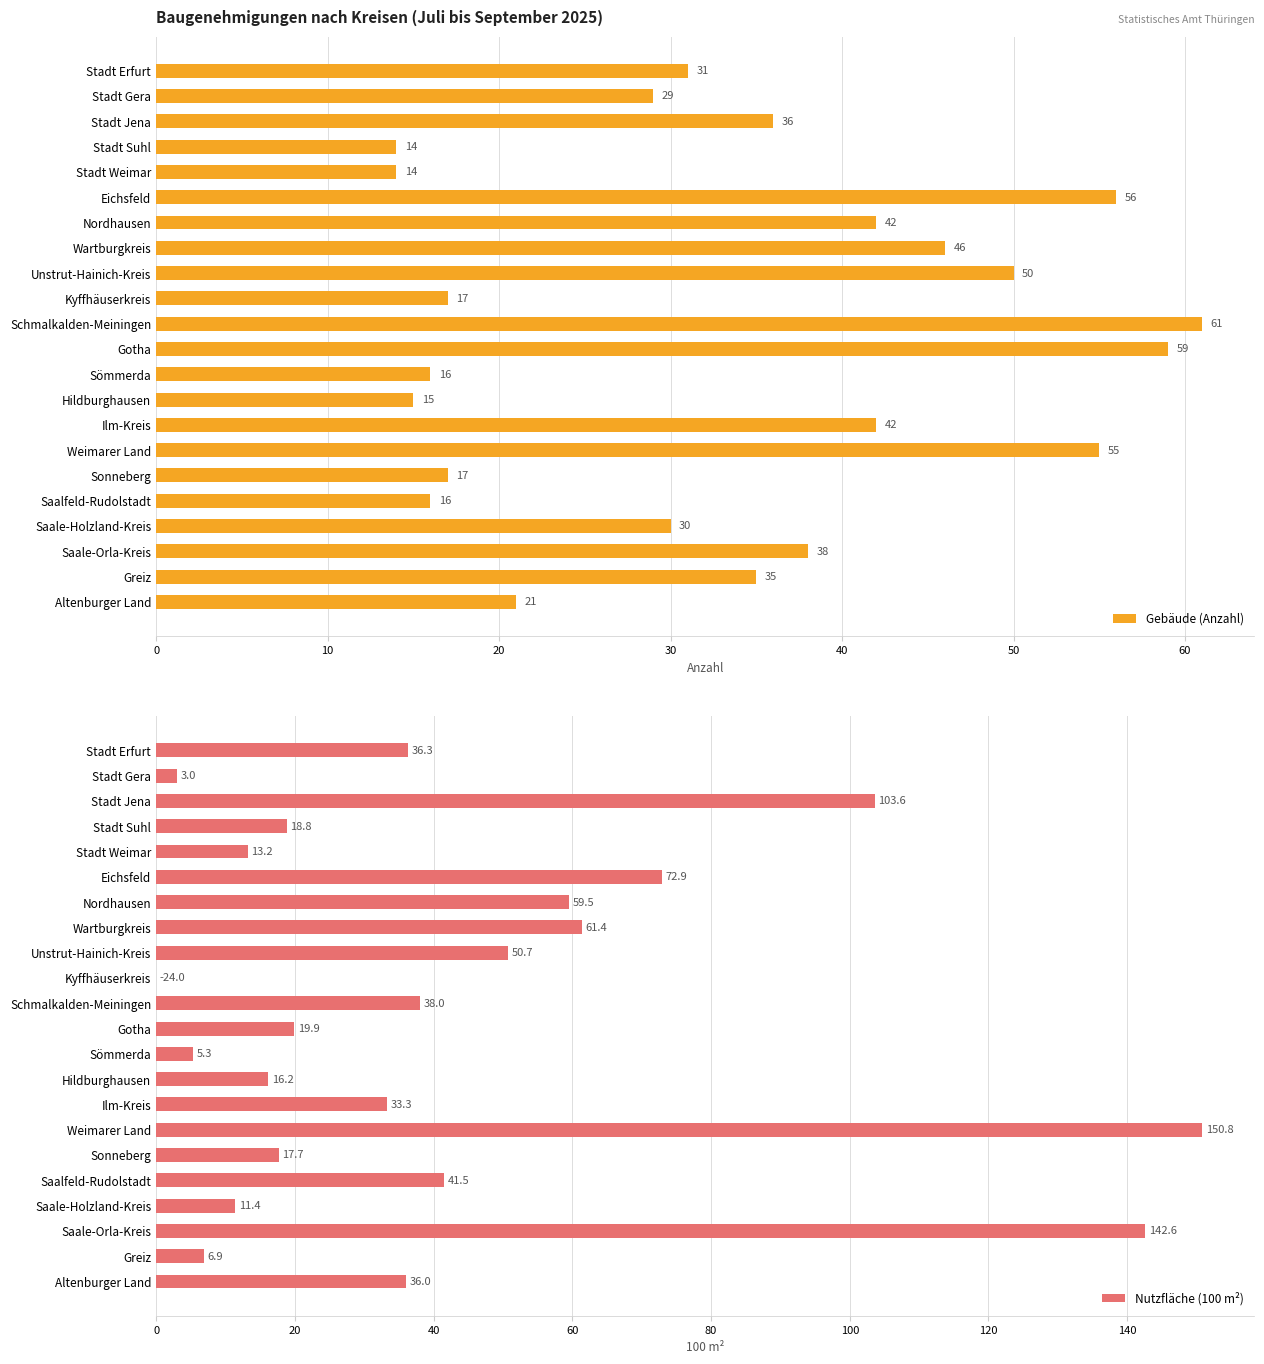

What are all the series names shown in the legend?

Gebäude (Anzahl), Nutzfläche (100 m²)